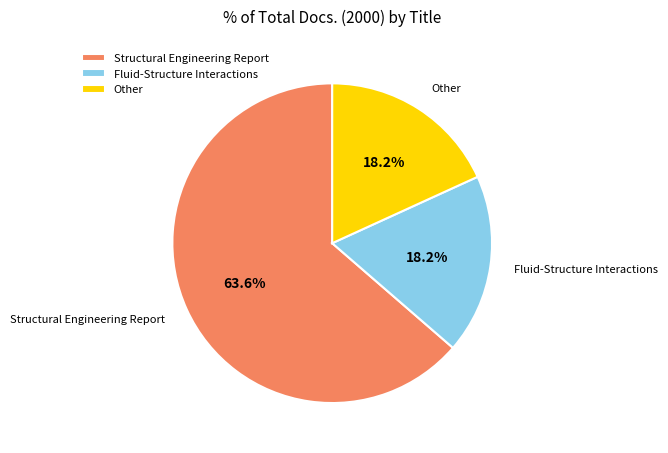

Is the sum of Other and Fluid-Structure Interactions greater than half?

No